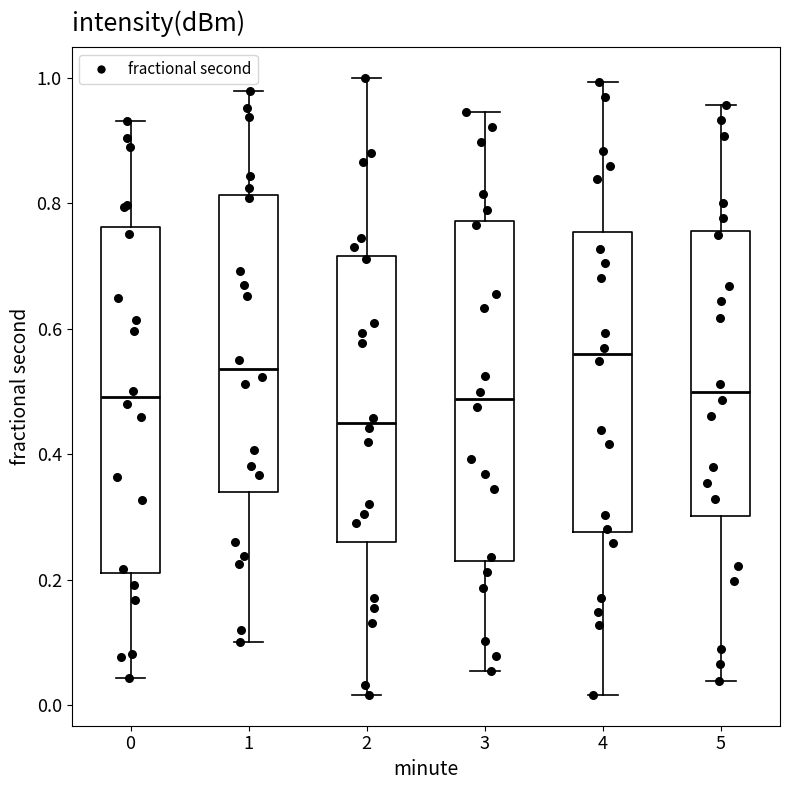

Where does the upper whisker of the box at x = 1 end on the y-axis? The values are not printed on the chart, so give them approximately, as read against the axis.

0.98